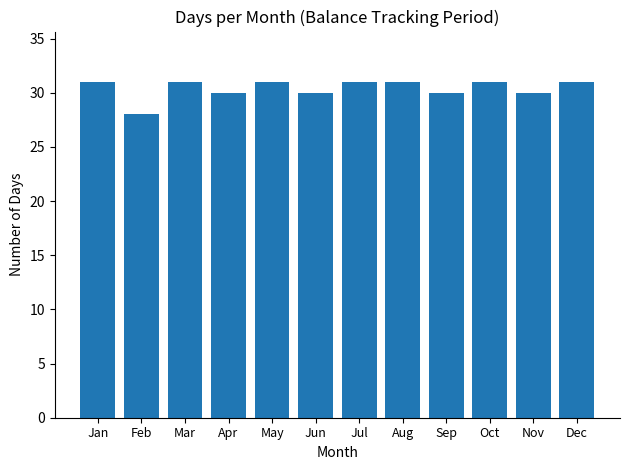

How many data points does each series have?

12